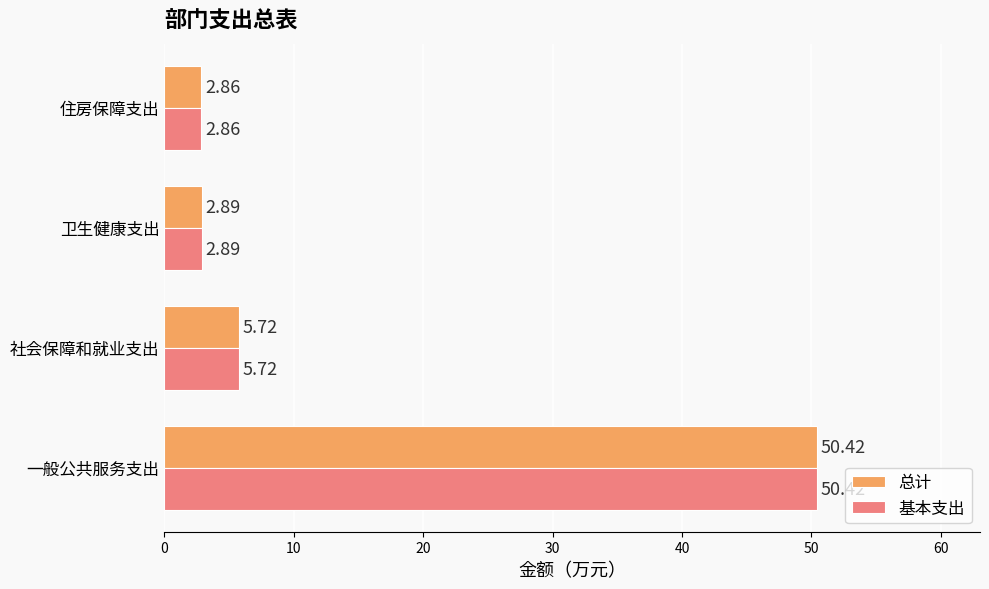

List the labels in order of 基本支出 value, smallest first.

住房保障支出, 卫生健康支出, 社会保障和就业支出, 一般公共服务支出